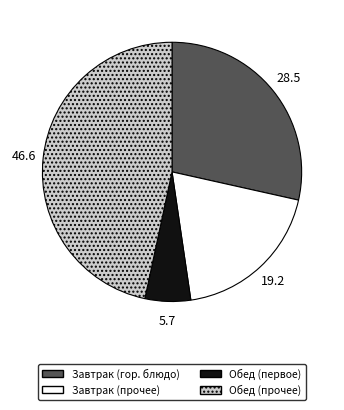

Is there any slice that represents more than half of the pie?

No